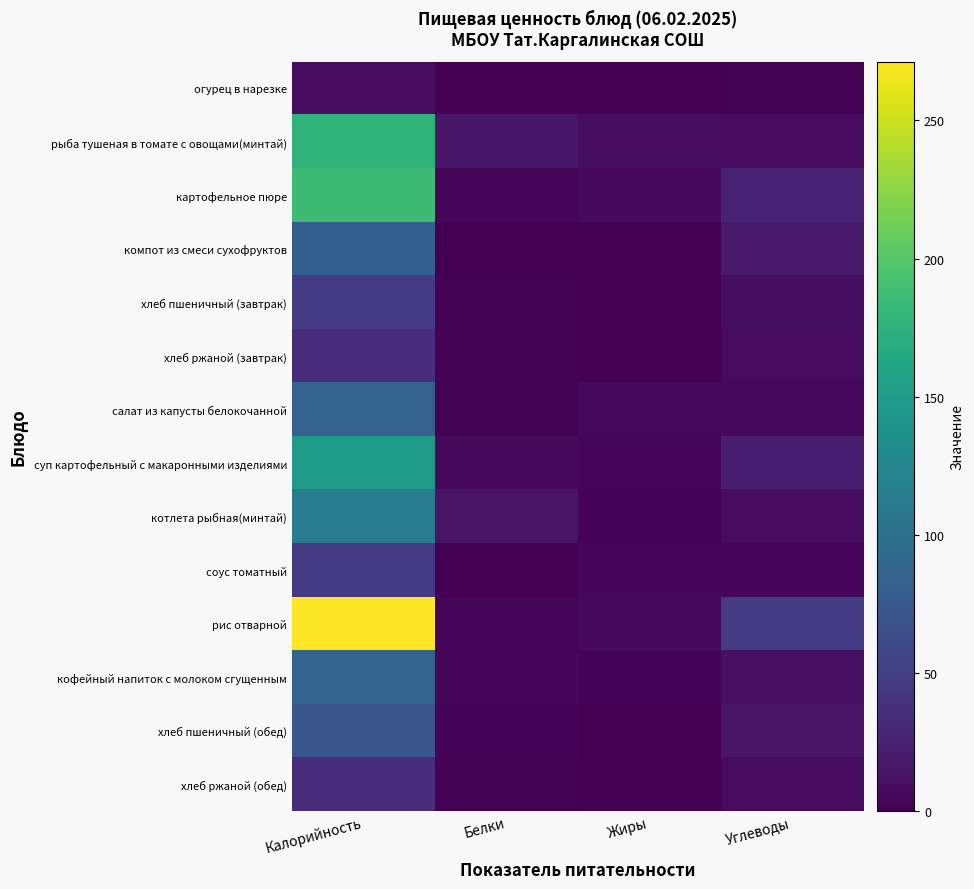

How many categories are shown in the chart?

4